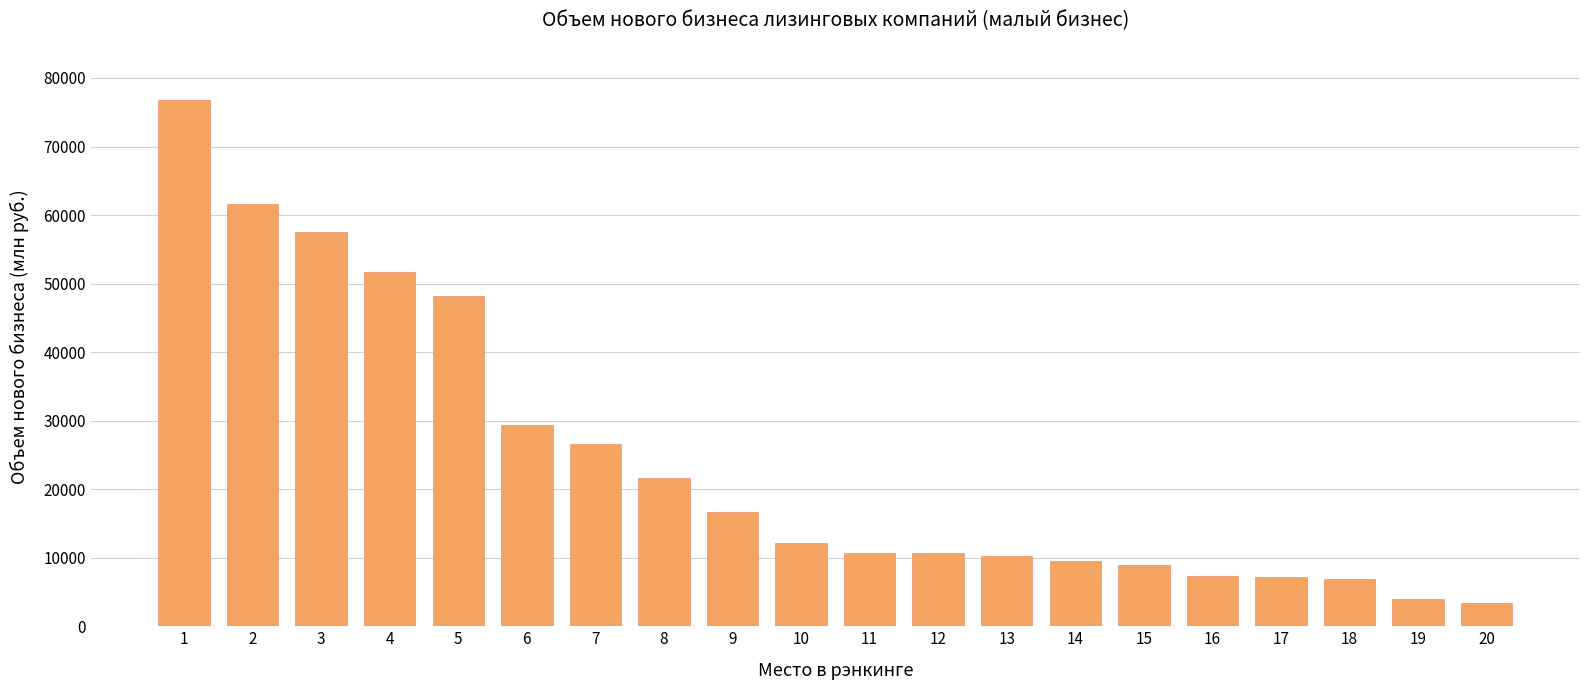

Is it true that the value at 11 is 4300.3?

False